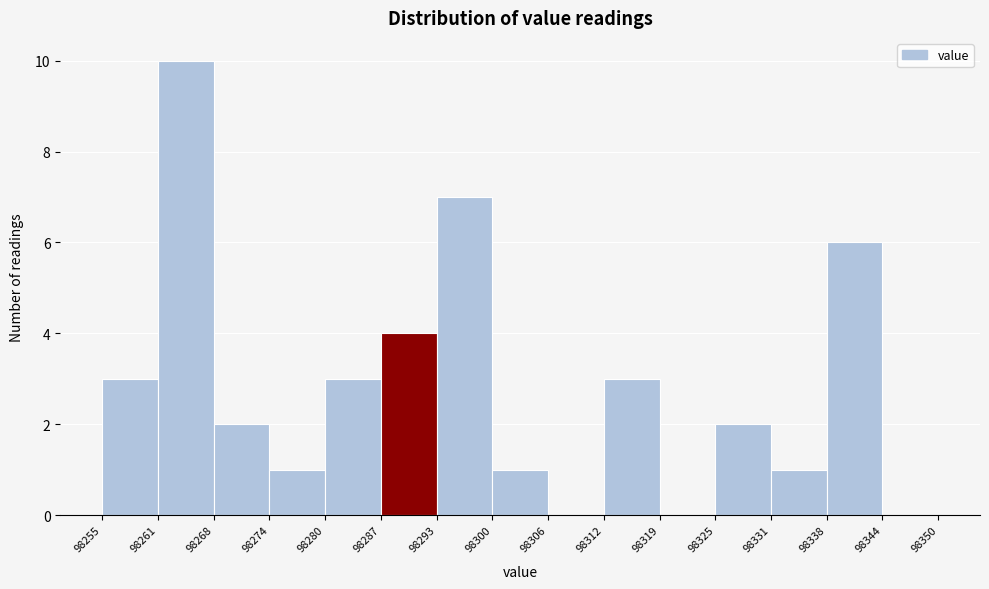

Reading left to right, list every bar in this chart as the range it spans on the x-axis followed by its height. The values are not printed on the chart, so give them approximately, as read against the axis.

98255 to 98261: 3
98261 to 98268: 10
98268 to 98274: 2
98274 to 98280: 1
98280 to 98287: 3
98287 to 98293: 4
98293 to 98300: 7
98300 to 98306: 1
98306 to 98312: 0
98312 to 98319: 3
98319 to 98325: 0
98325 to 98331: 2
98331 to 98338: 1
98338 to 98344: 6
98344 to 98350: 0